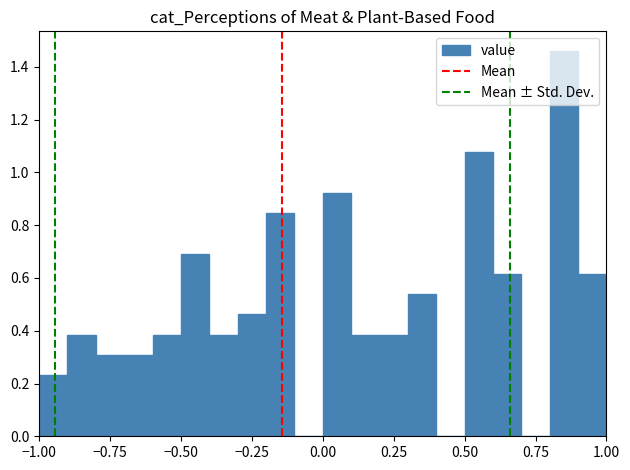

Read against the x-axis, roughly where is the centre of the tallest bar?

0.85